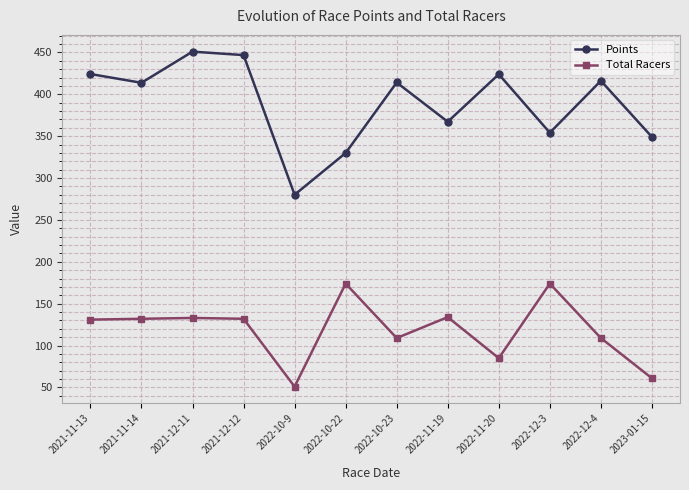

Does the chart have visible grid lines?

Yes